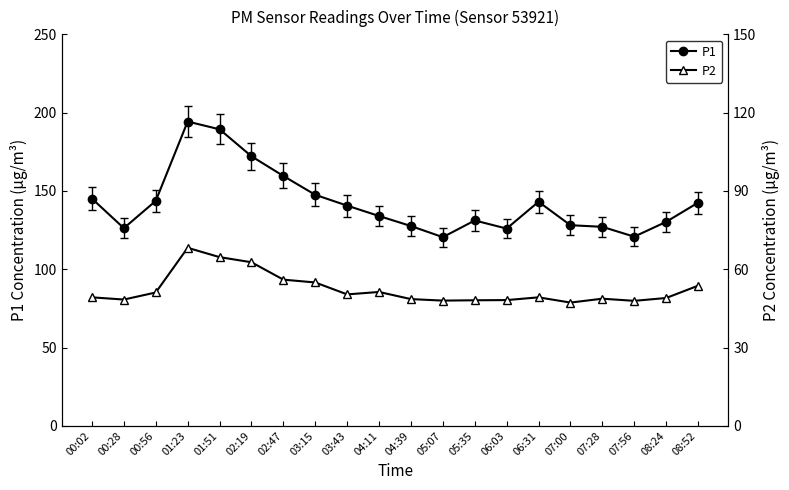

Reading left to right, list all the values displayed in this chart.

P1: 00:02=145.1	00:28=126.2	00:56=143.7	01:23=194.3	01:51=189.3	02:19=172.1	02:47=159.6	03:15=147.5	03:43=140.6	04:11=134.0	04:39=127.6	05:07=120.5	05:35=131.1	06:03=126.0	06:31=143.1	07:00=128.1	07:28=127.1	07:56=120.8	08:24=130.2	08:52=142.5
P2: 00:02=49.2	00:28=48.4	00:56=51.1	01:23=68.2	01:51=64.6	02:19=62.7	02:47=56.0	03:15=54.9	03:43=50.4	04:11=51.3	04:39=48.5	05:07=48.0	05:35=48.1	06:03=48.2	06:31=49.2	07:00=47.2	07:28=48.7	07:56=47.9	08:24=49.0	08:52=53.7